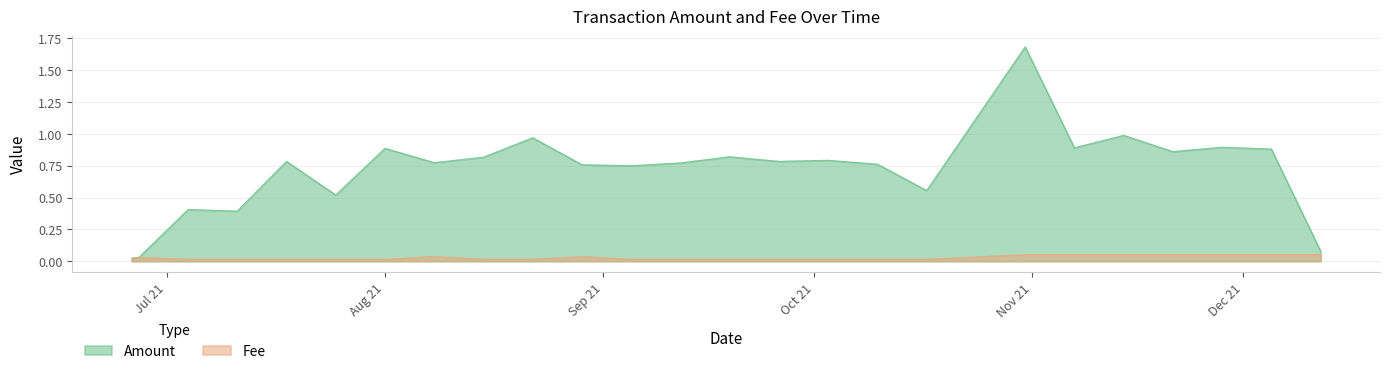

Which series has the widest spread of values?

Amount